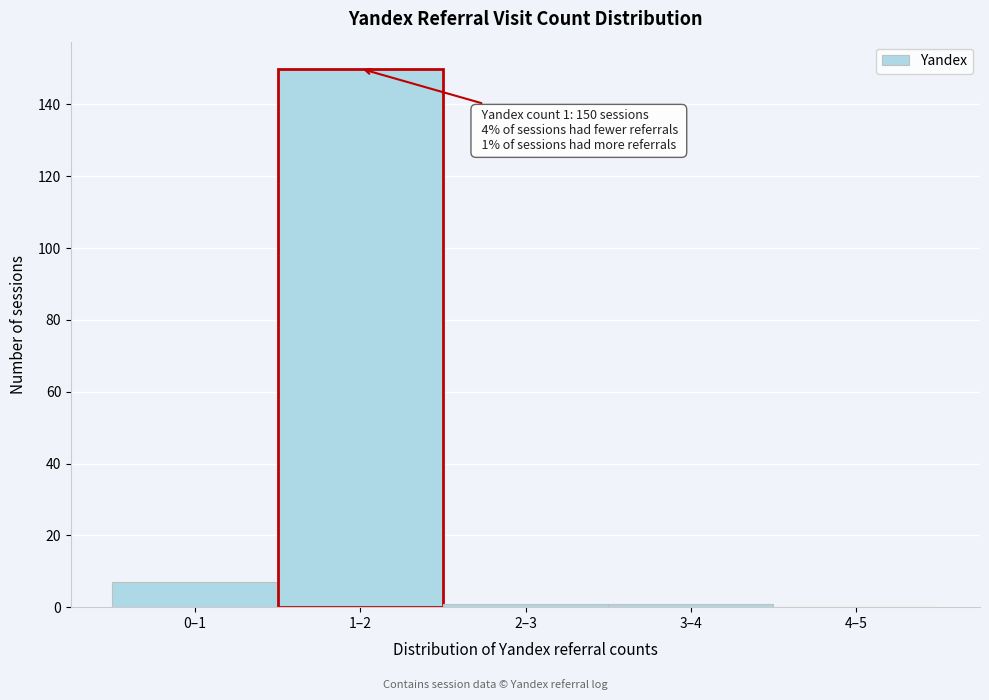

Reading left to right, what are all the values shown in this chart?

0–1=7	1–2=150	2–3=1	3–4=1	4–5=0